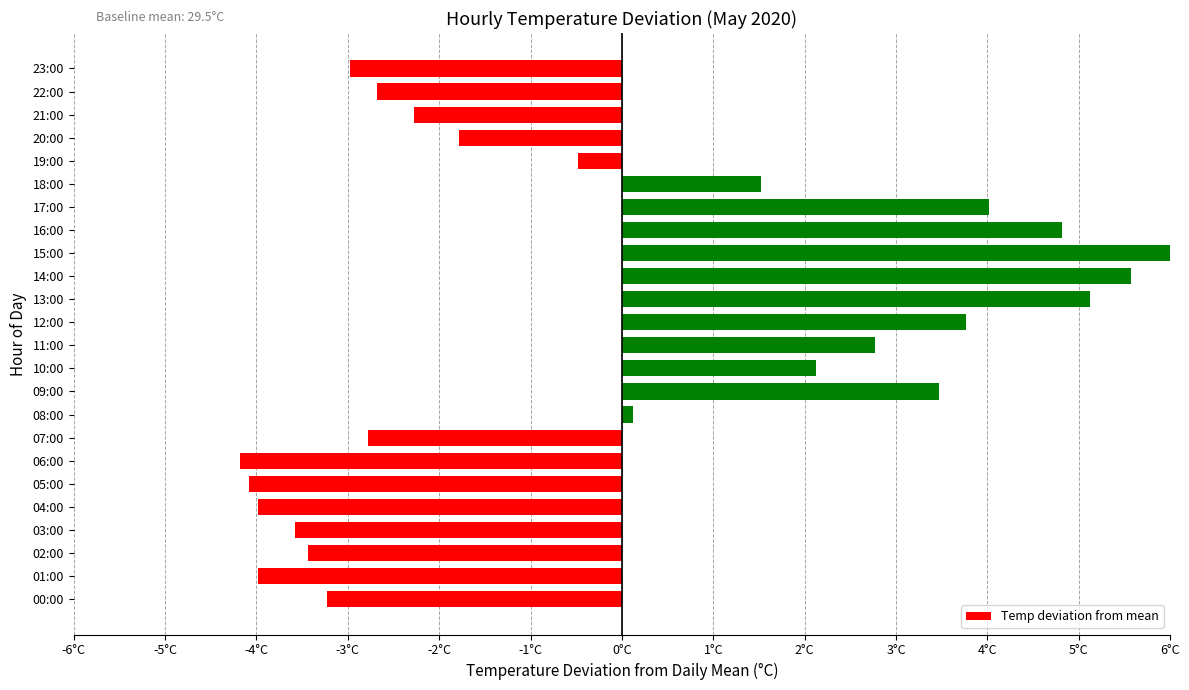

Reading left to right, transcribe all the data shown in this chart.

-3.2	-4.0	-3.4	-3.6	-4.0	-4.1	-4.2	-2.8	0.1	3.5	2.1	2.8	3.8	5.1	5.6	6.2	4.8	4.0	1.5	-0.5	-1.8	-2.3	-2.7	-3.0